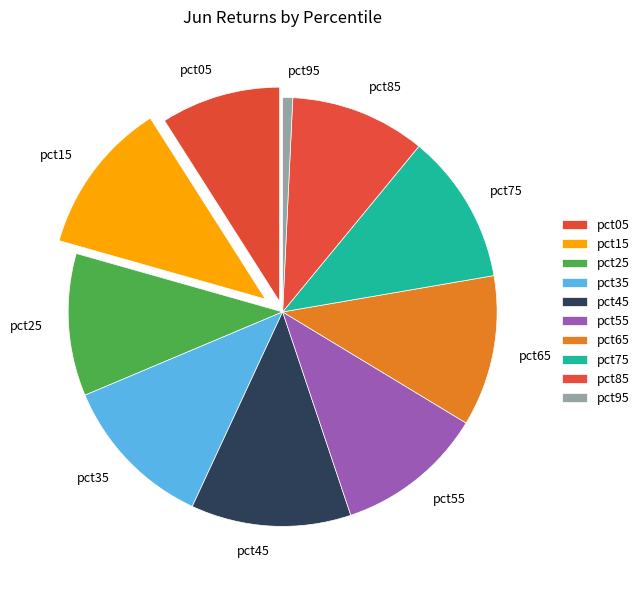

Is there any slice that represents more than half of the pie?

No